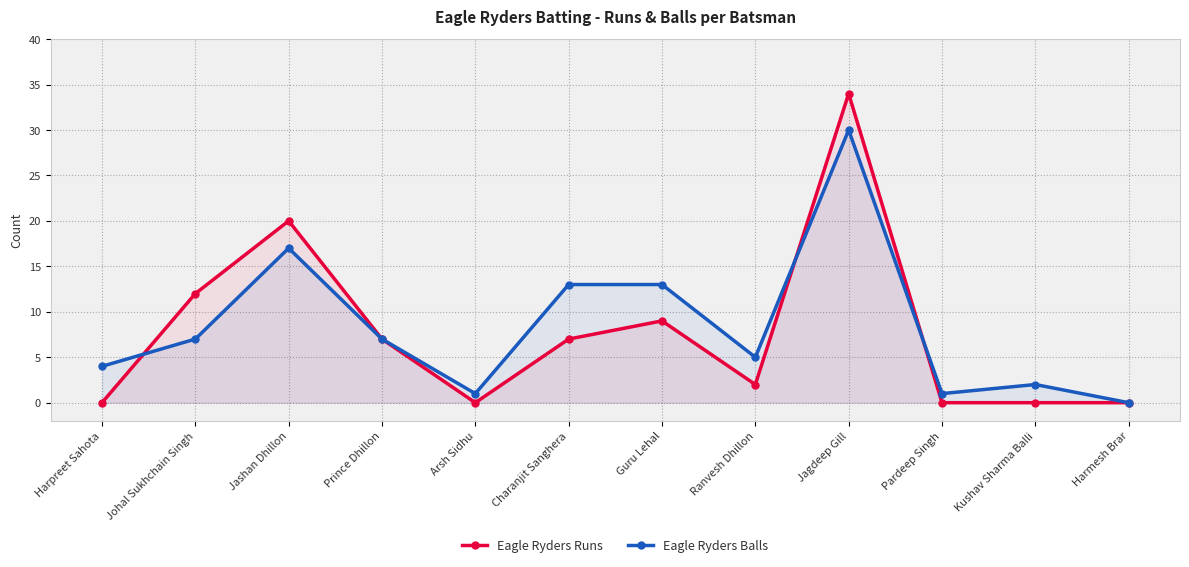

Where is the first local minimum for Eagle Ryders Runs?

Arsh Sidhu